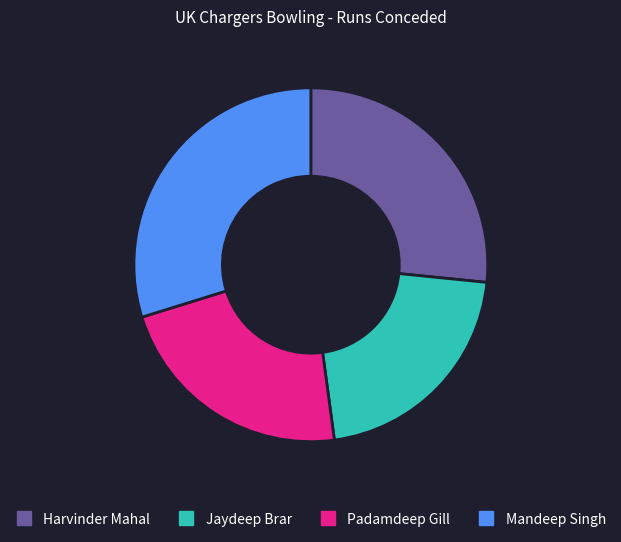

Rank the categories by value from highest to lowest.

Mandeep Singh, Harvinder Mahal, Padamdeep Gill, Jaydeep Brar